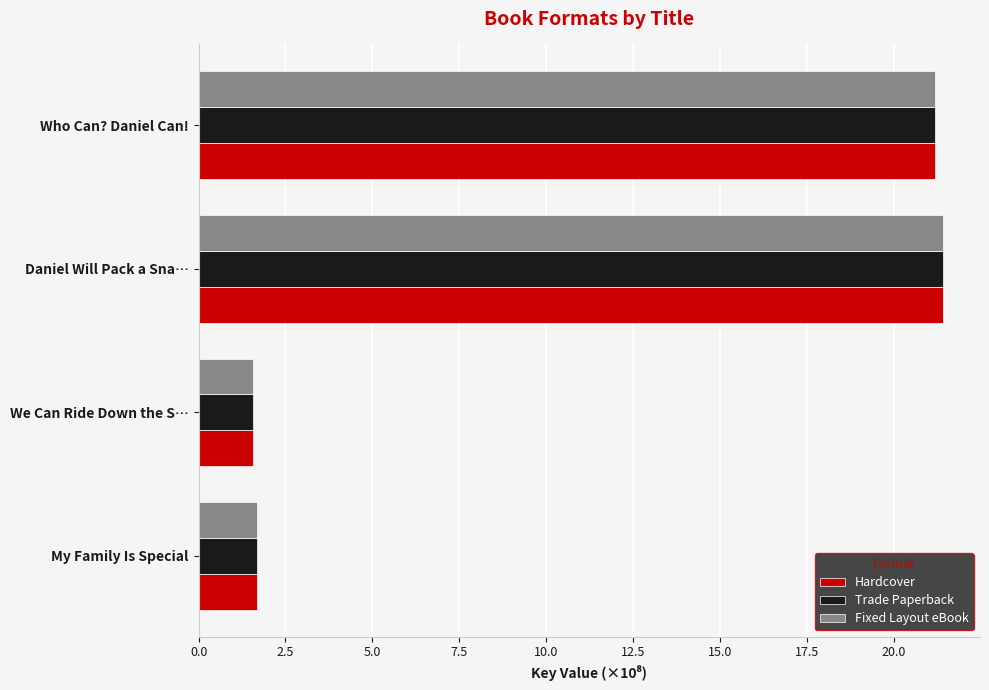

The Hardcover series shows 34.8 at Daniel Will Pack a Sna…. True or false?

False